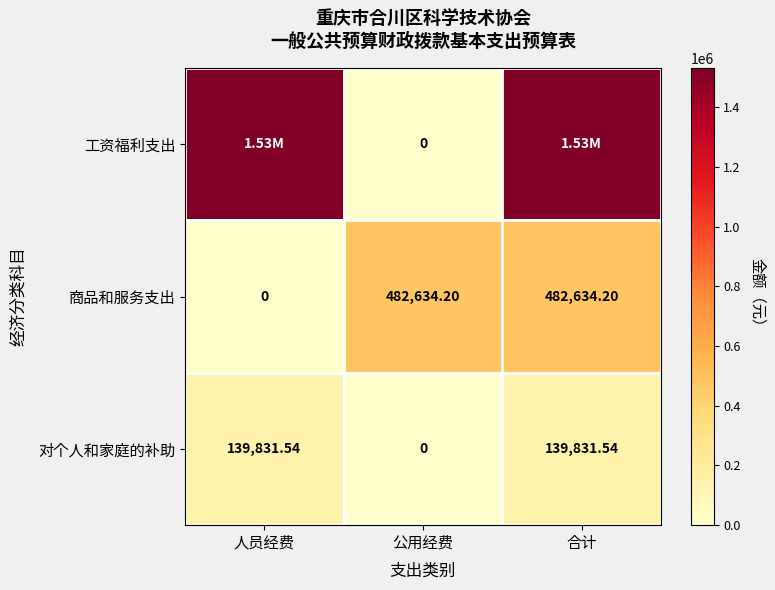

What is the difference between the maximum and minimum values in the 对个人和家庭的补助 series?

139831.5